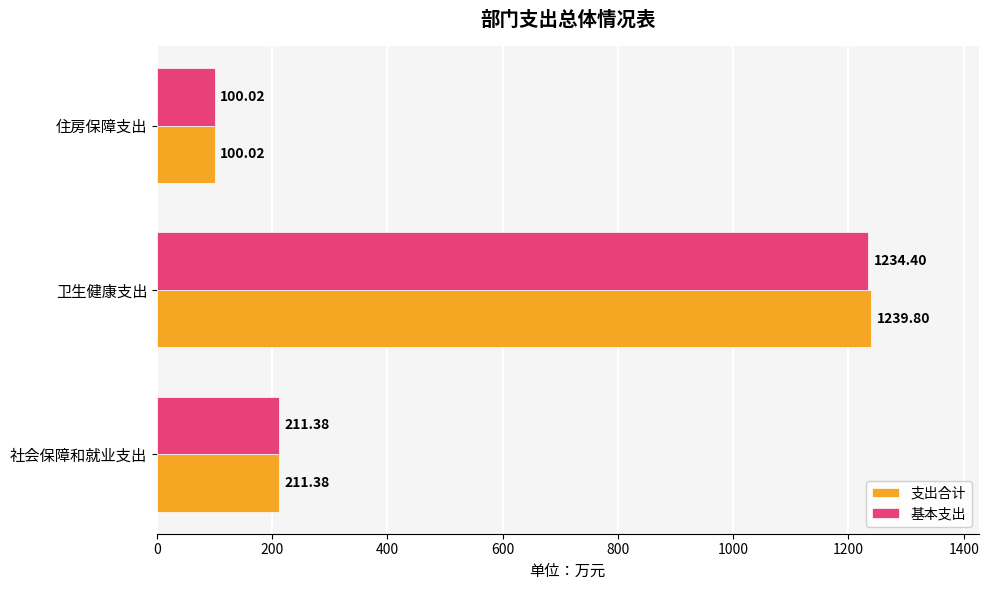

What is the difference between the 支出合计 values at 住房保障支出 and 卫生健康支出?

1139.8